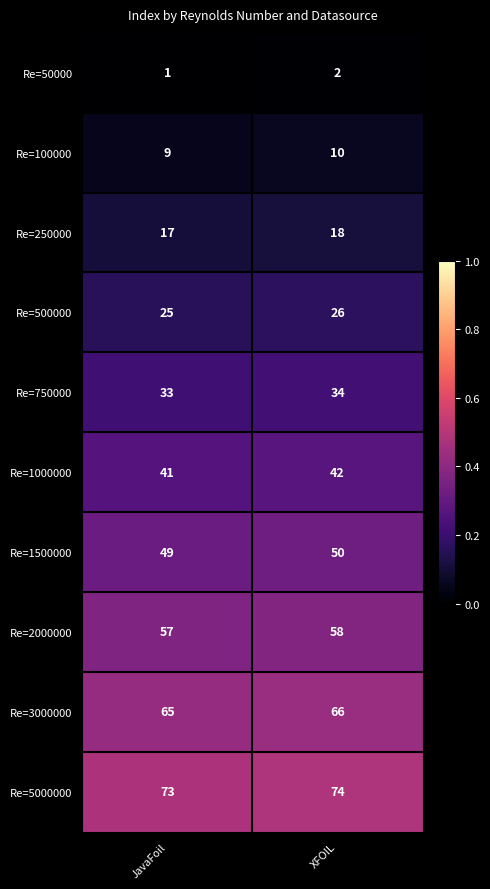

List the series in order of their peak value, lowest first.

Re=50000, Re=100000, Re=250000, Re=500000, Re=750000, Re=1000000, Re=1500000, Re=2000000, Re=3000000, Re=5000000